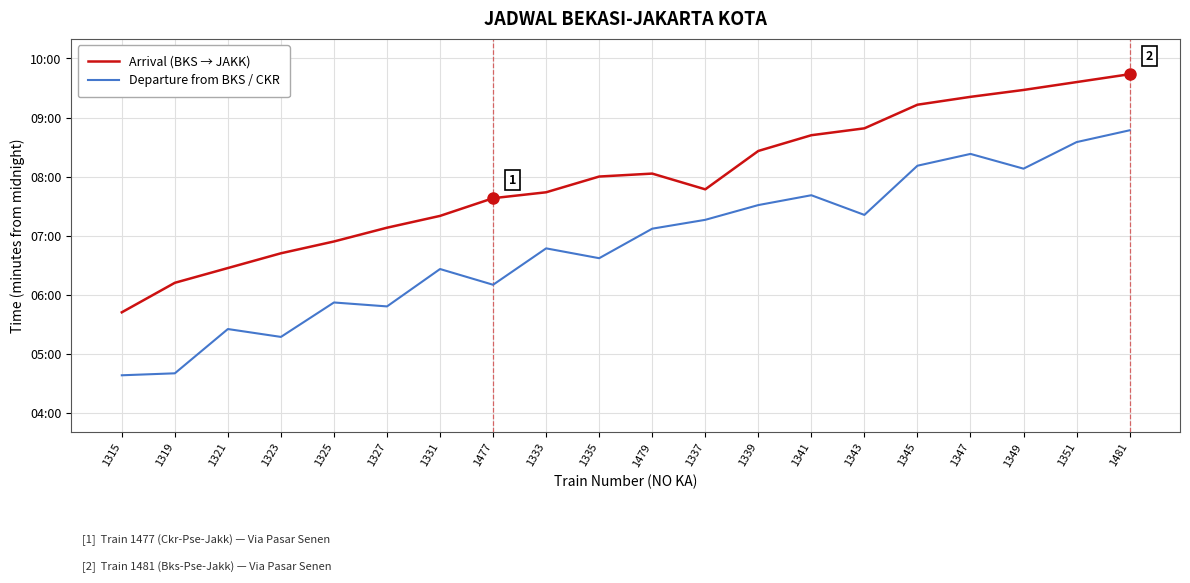

Reading left to right, extract all data points from this chart.

Arrival (BKS → JAKK): 1315=342	1319=372	1321=387	1323=402	1325=414	1327=428	1331=440	1477=458	1333=464	1335=480	1479=483	1337=467	1339=506	1341=522	1343=529	1345=553	1347=561	1349=568	1351=576	1481=584
Departure from BKS / CKR: 1315=278	1319=280	1321=325	1323=317	1325=352	1327=348	1331=386	1477=370	1333=407	1335=397	1479=427	1337=436	1339=451	1341=461	1343=441	1345=491	1347=503	1349=488	1351=515	1481=527